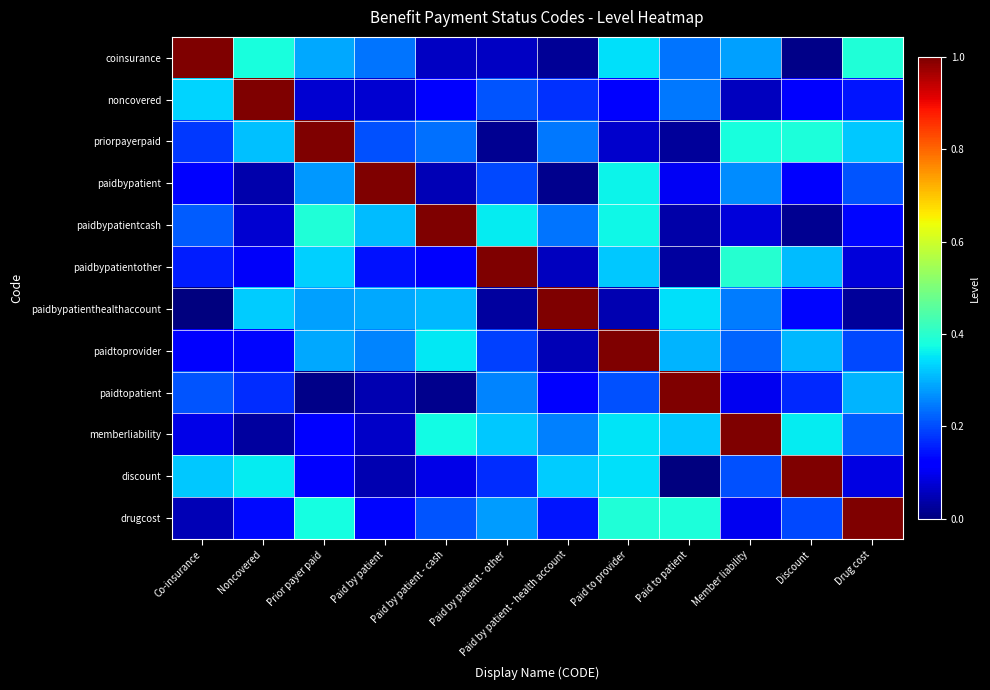

What is the total value across all series at Noncovered?

3.1